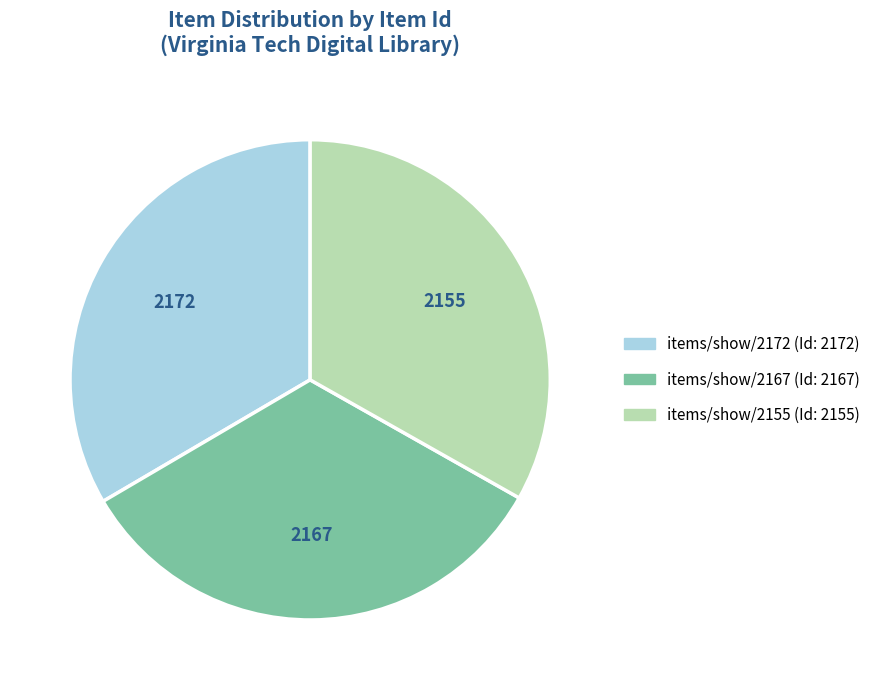

How many segments does this pie chart have?

3